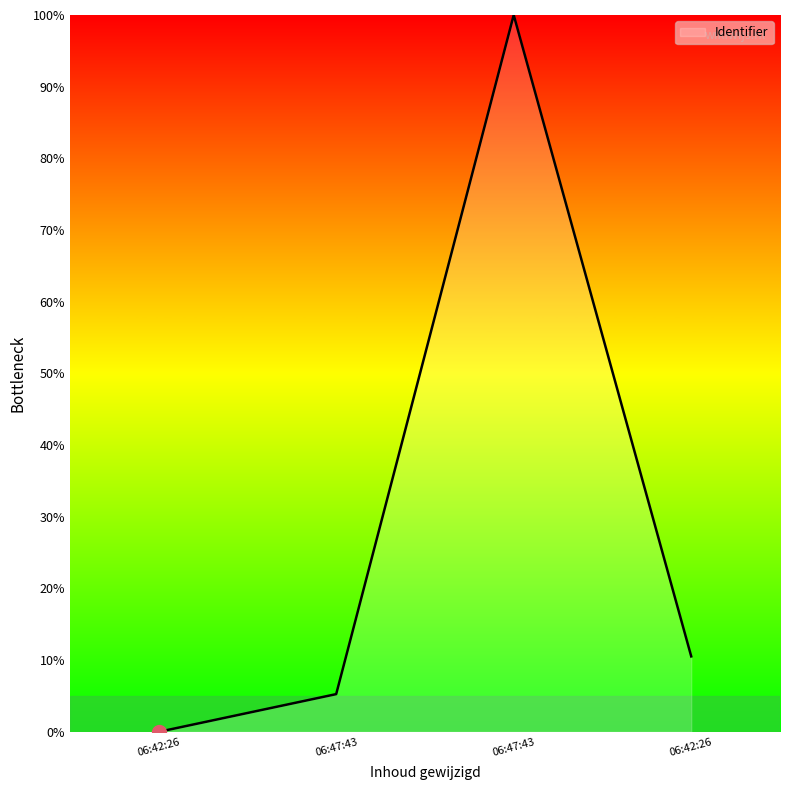

What is the difference between the maximum and second lowest values?

94.7